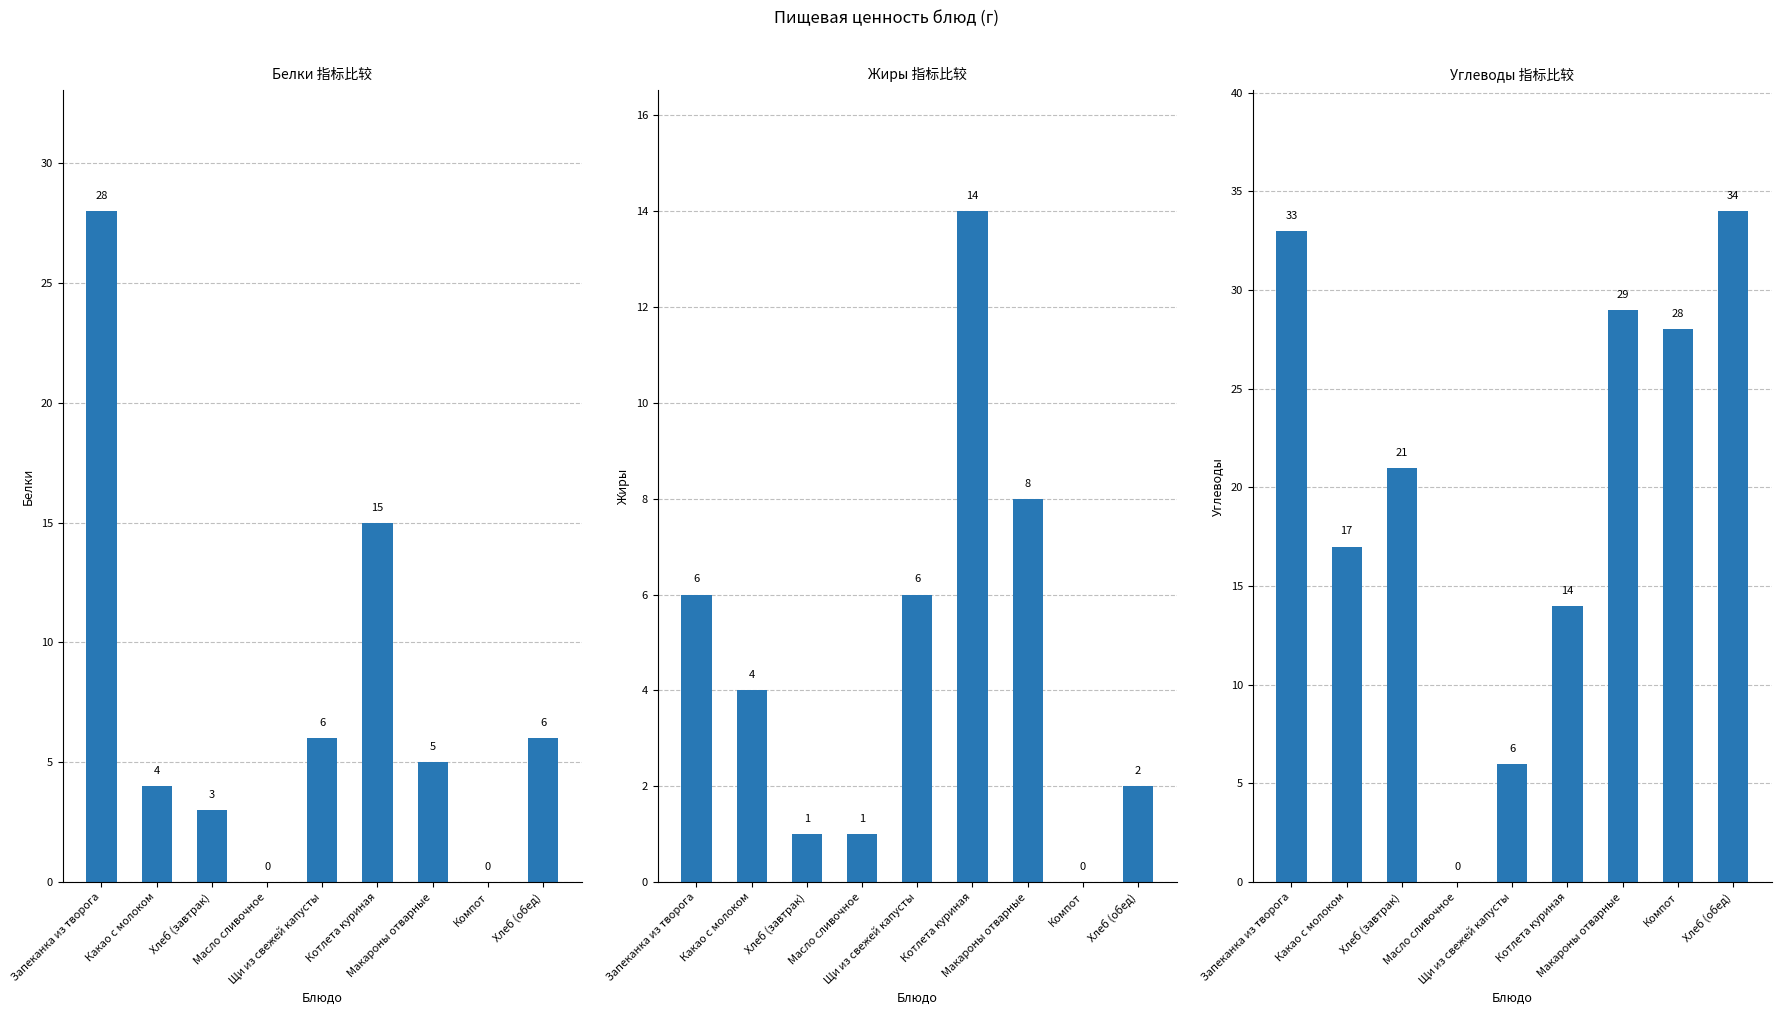

What is the label of the 3rd bar from the right?

Макароны отварные